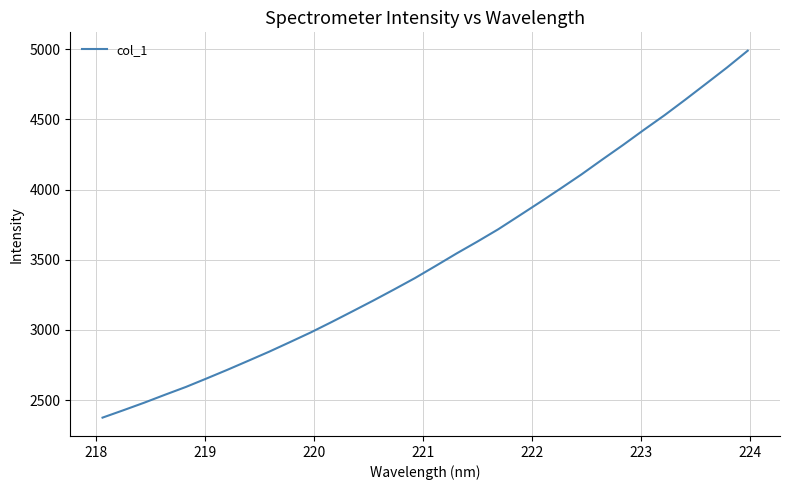

What is the average value?

3508.9